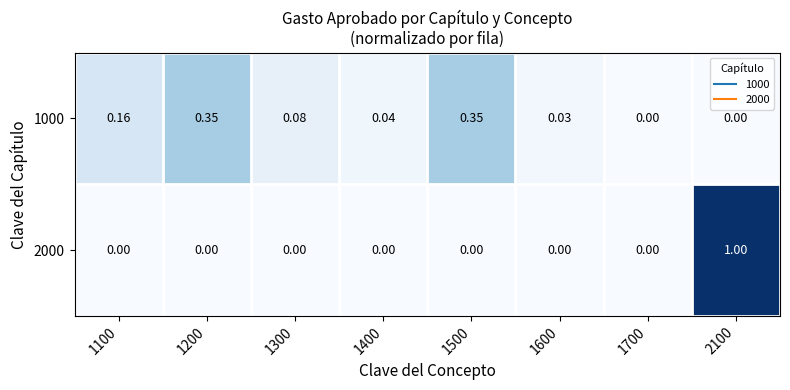

Is the value of 2000 at 2100 greater than the value of 1000 at 1700?

Yes